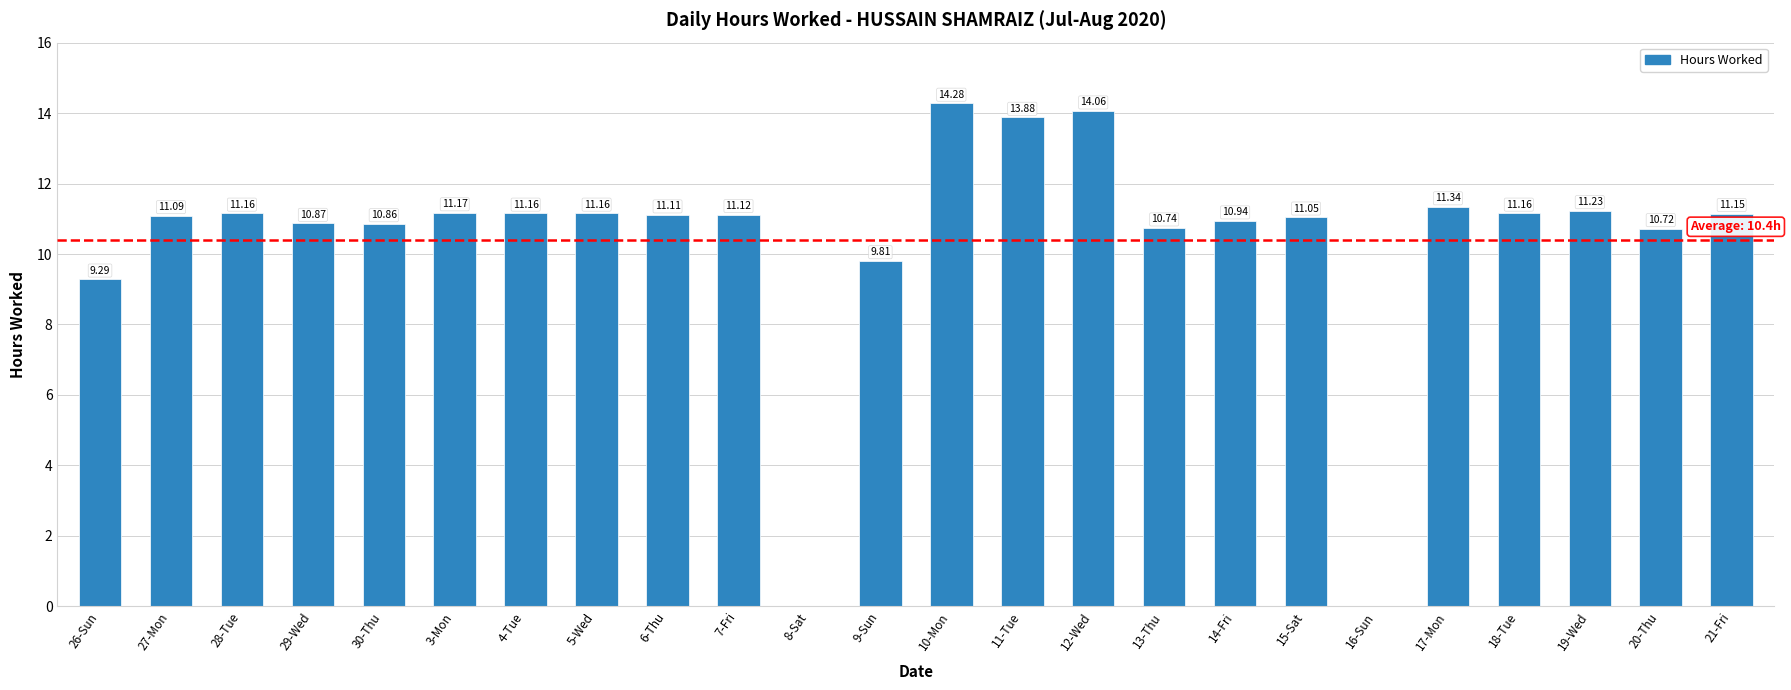

The chart shows a value of 11.2 at 3-Mon. True or false?

True